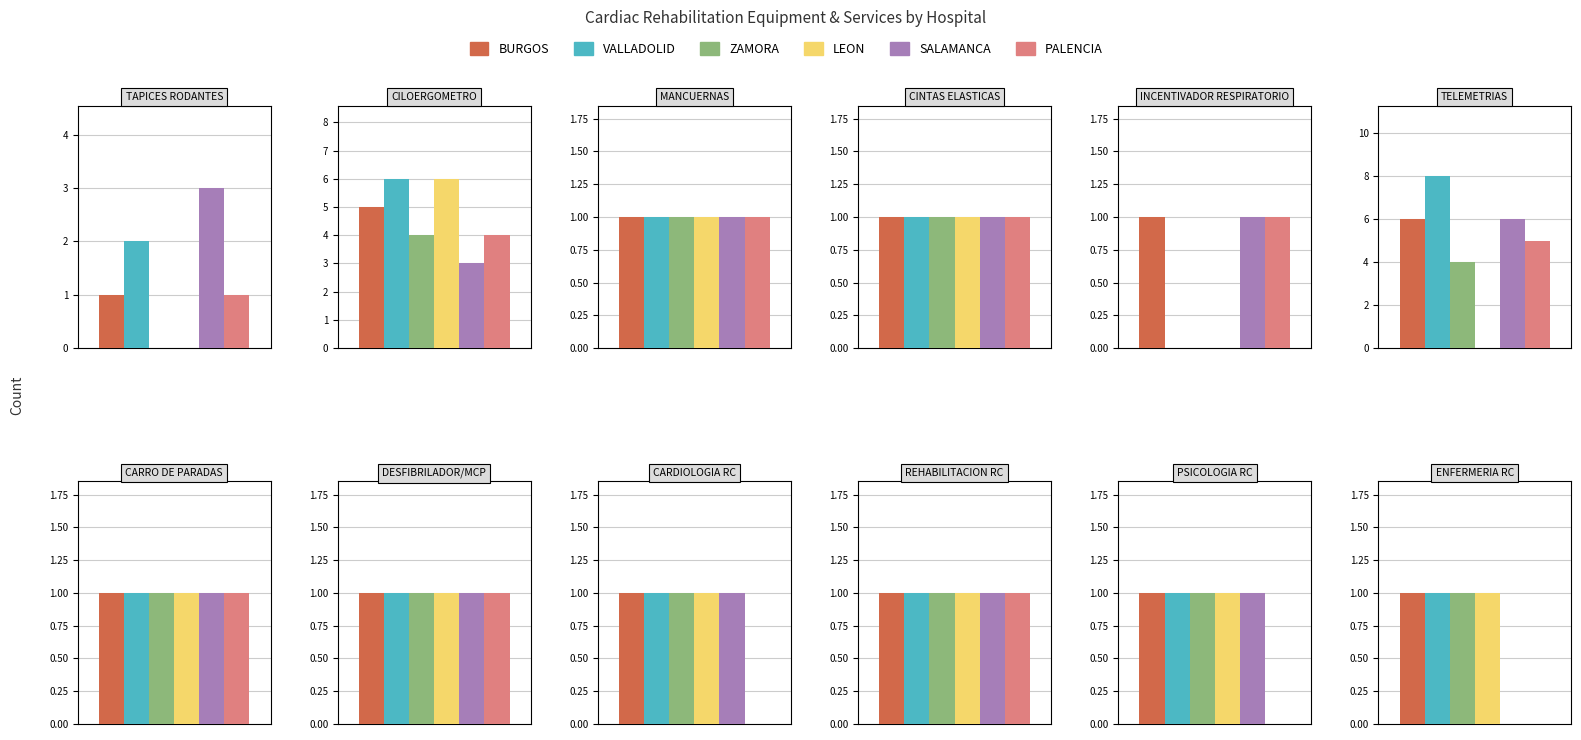

At 7, list the series in order from largest to smallest.

BURGOS, VALLADOLID, ZAMORA, LEON, SALAMANCA, PALENCIA